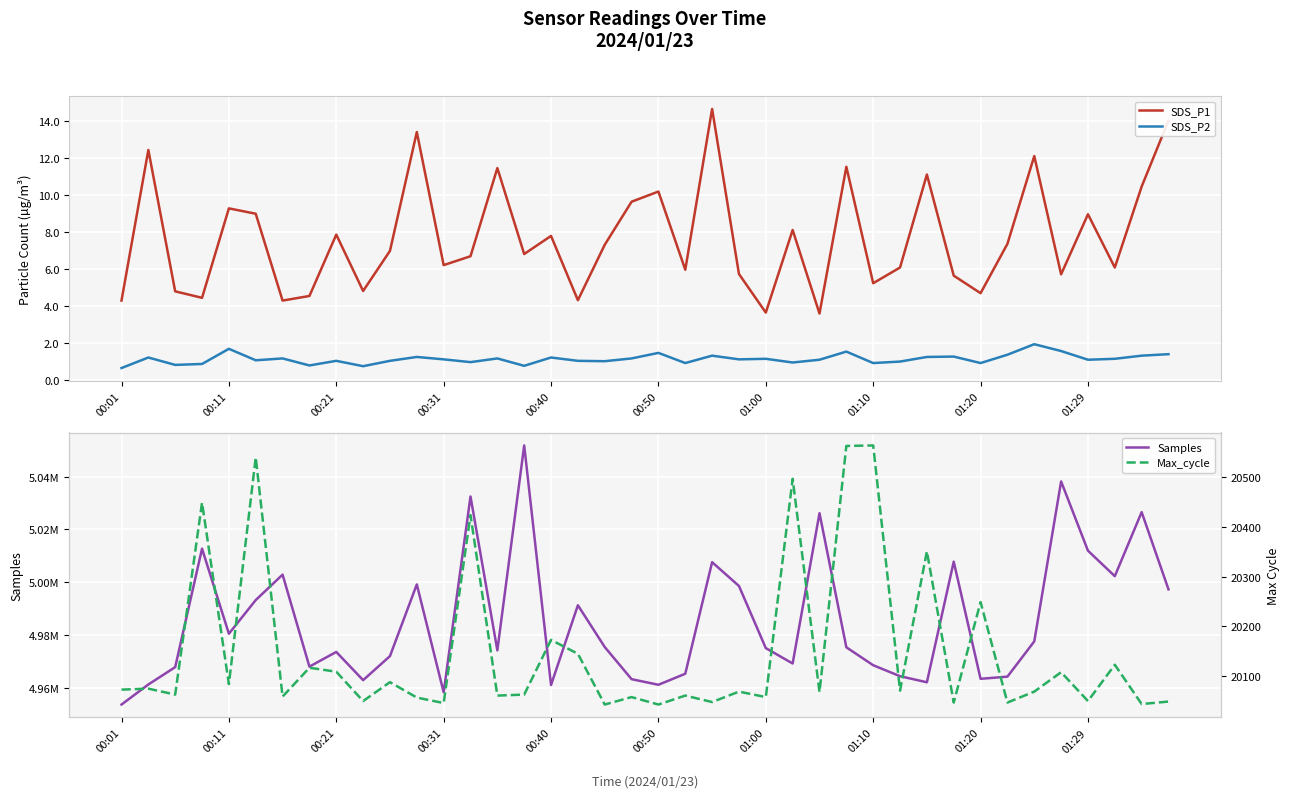

What is the highest value of the SDS_P1 series?

14.7